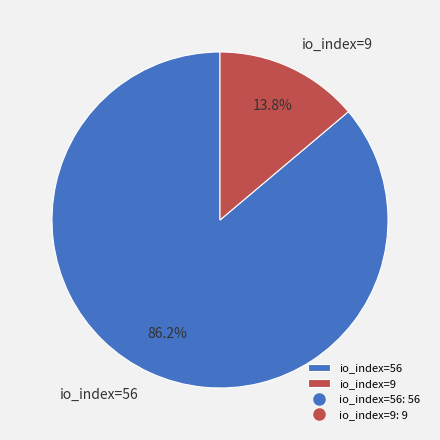

To the nearest percent, what percentage of the pie is io_index=9?

14%